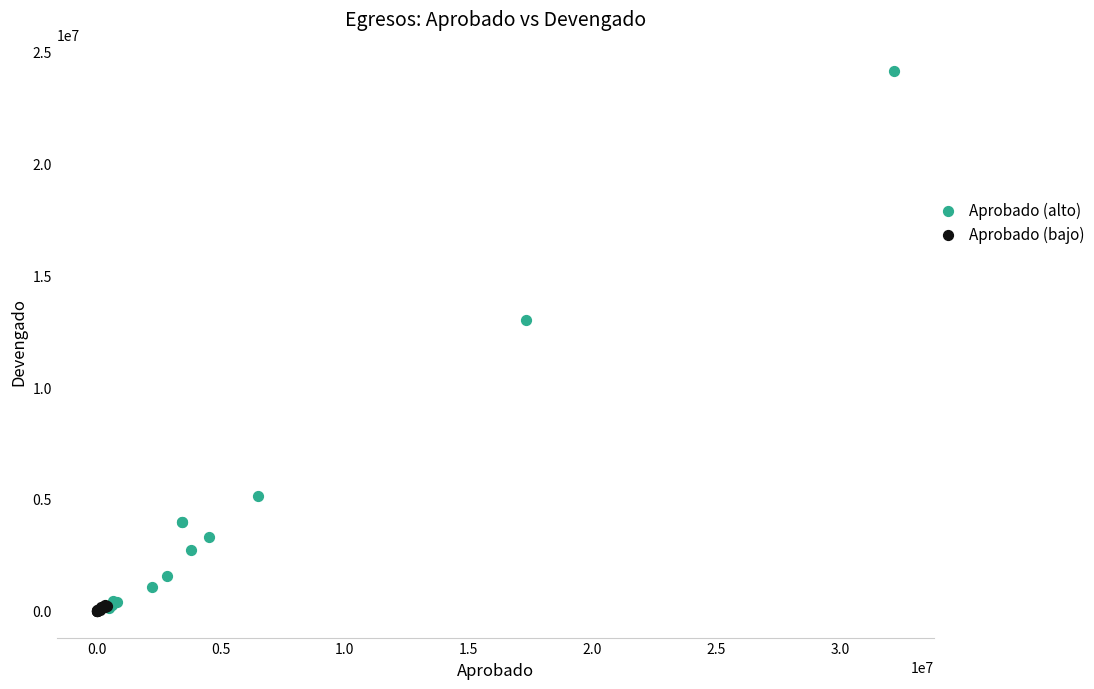

Which series has the largest Y range (max minus min)?

Aprobado (alto)